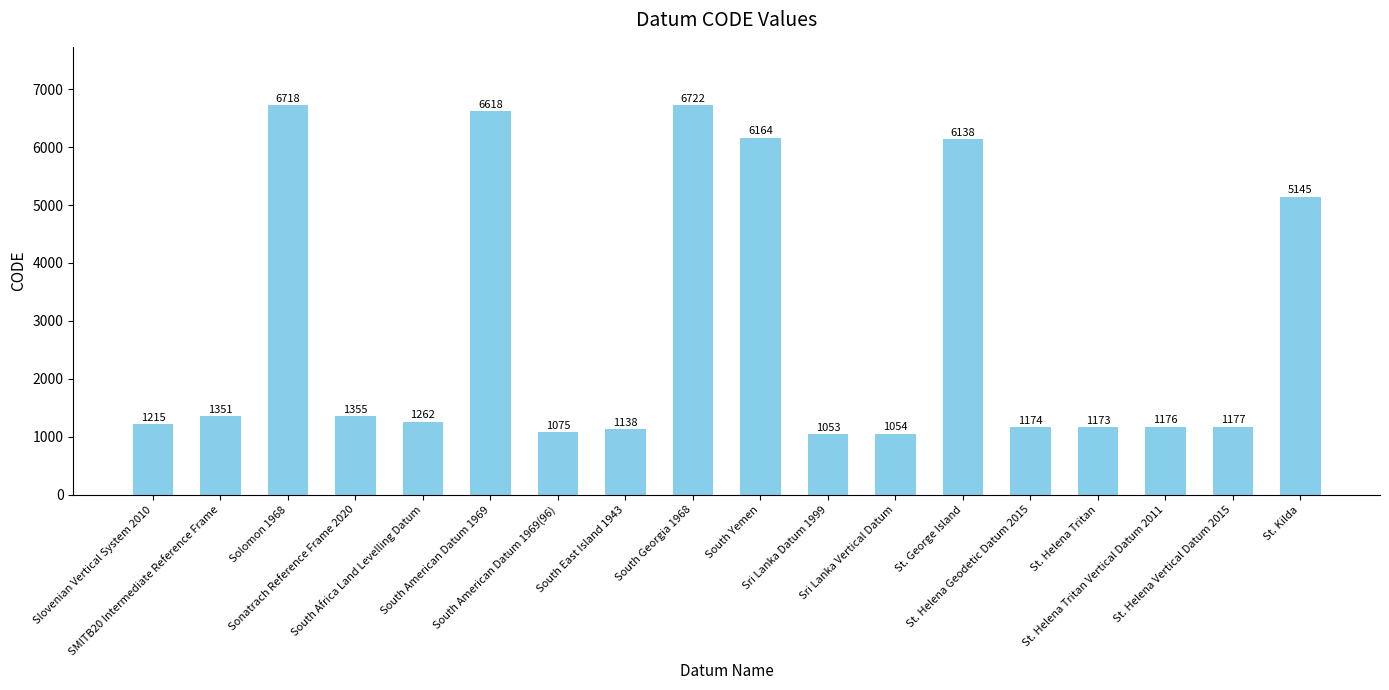

What is the difference between the maximum and second lowest values?

5668